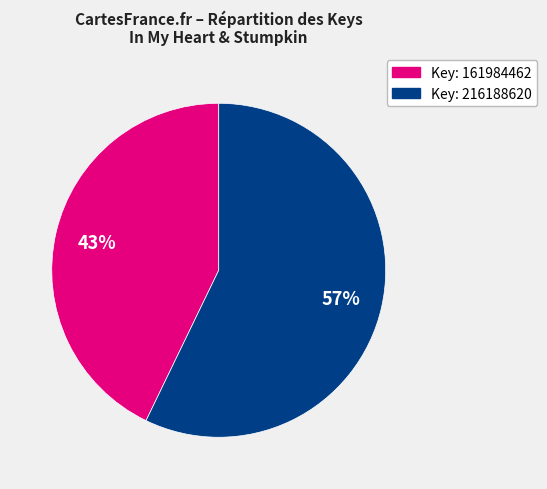

To the nearest percent, what is the difference between the largest and smallest slice percentages?

14%